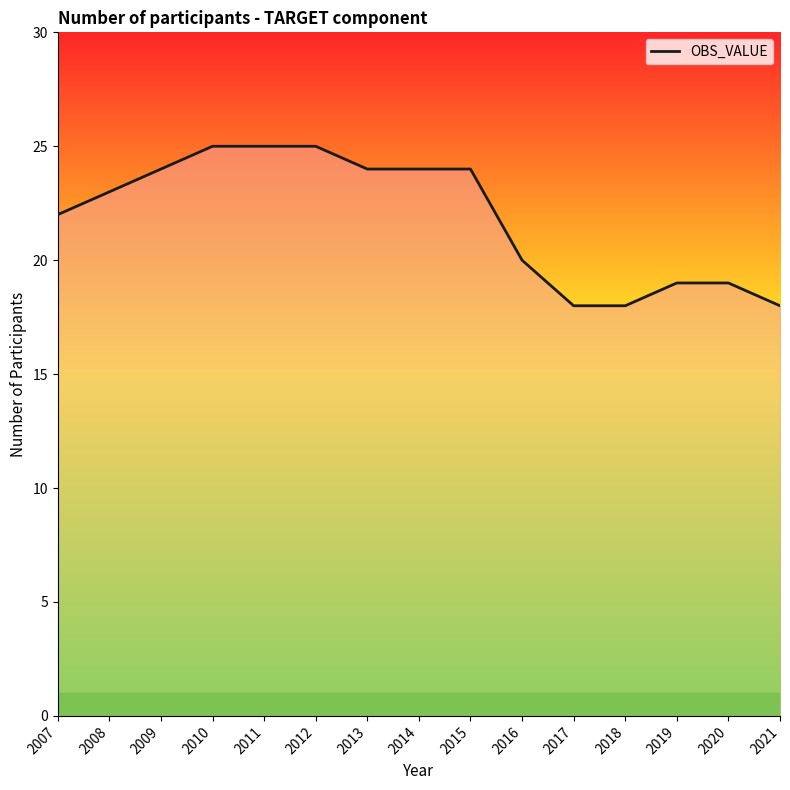

What is the minimum value shown in the chart?

18